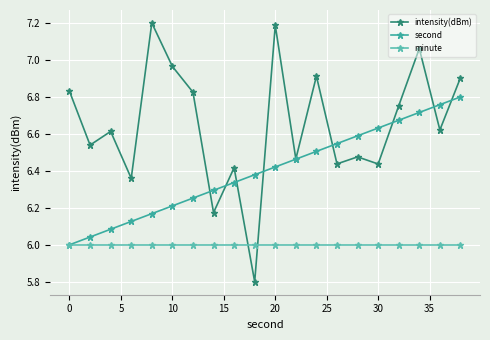

After their last crossing, which series has the higher values: minute or intensity(dBm)?

intensity(dBm)